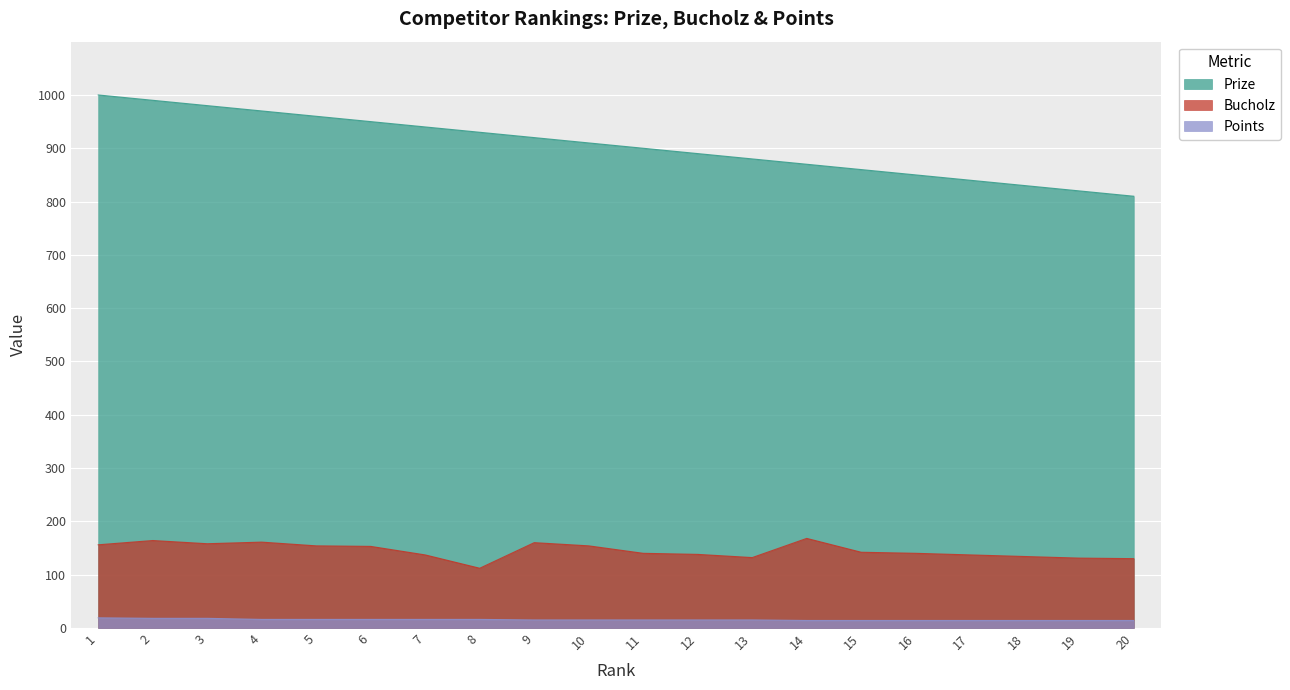

True or false: Points and Prize cross at least once.

False